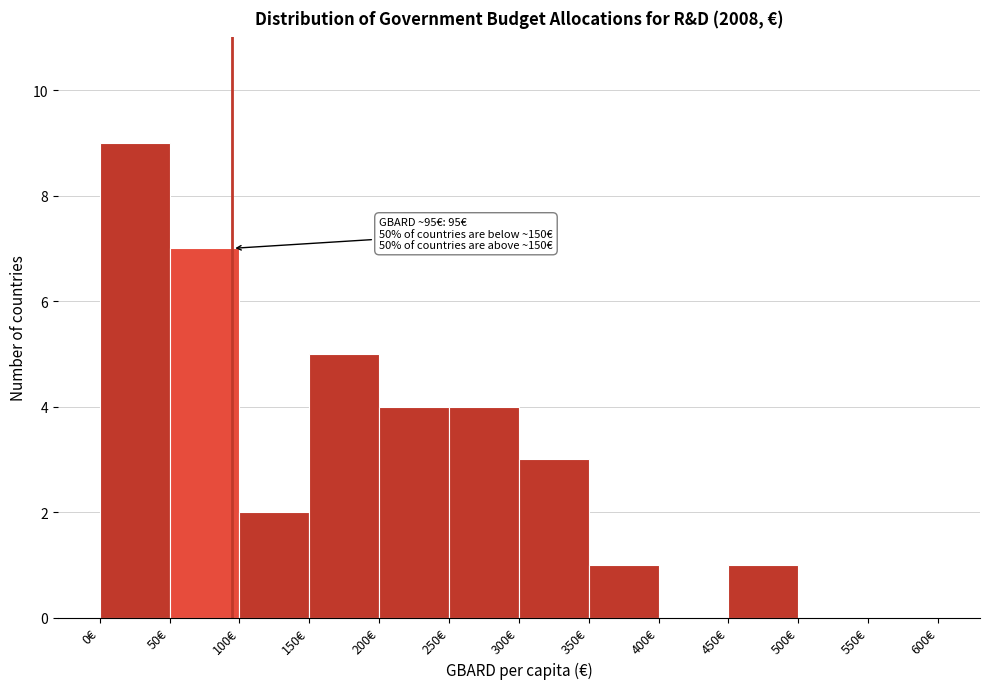

Which range on the x-axis has the tallest bar?

0 to 50